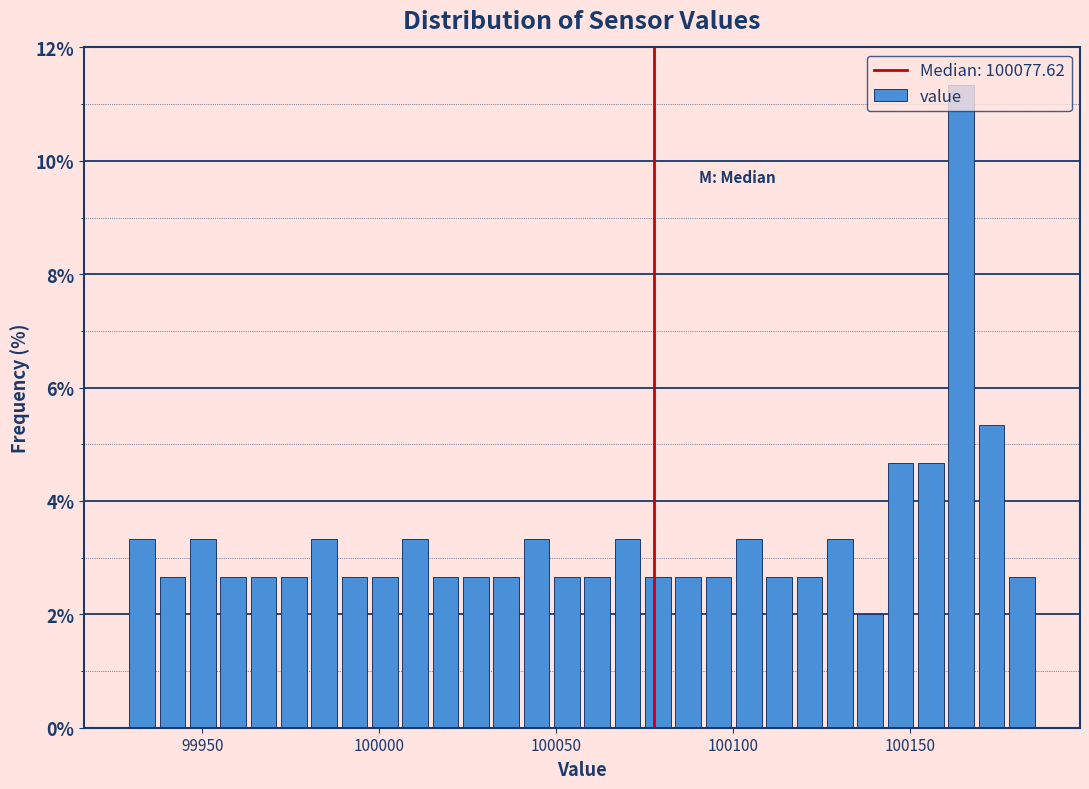

Read against the x-axis, roughly where is the centre of the tallest bar?

100165